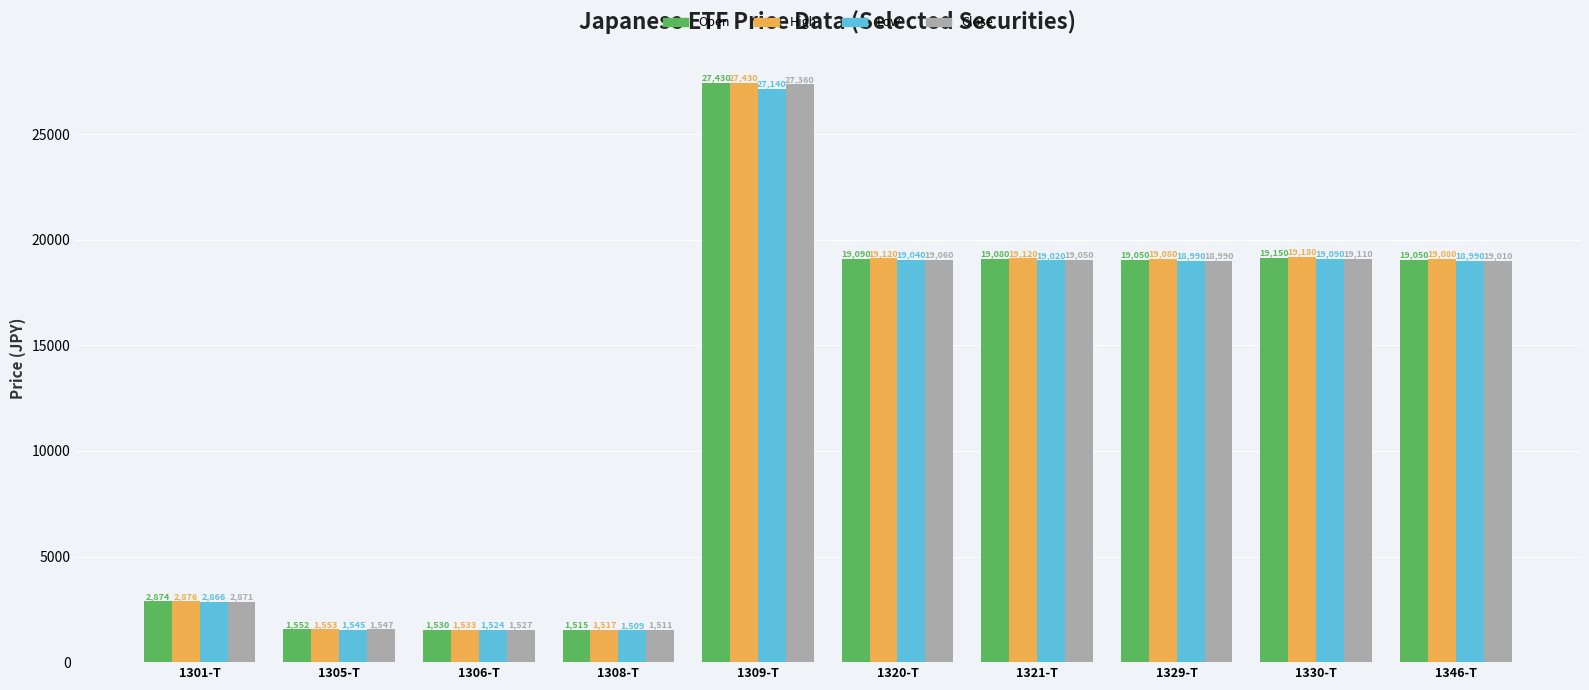

Rank the series by their average value, from lowest to highest.

Low, Close, Open, High